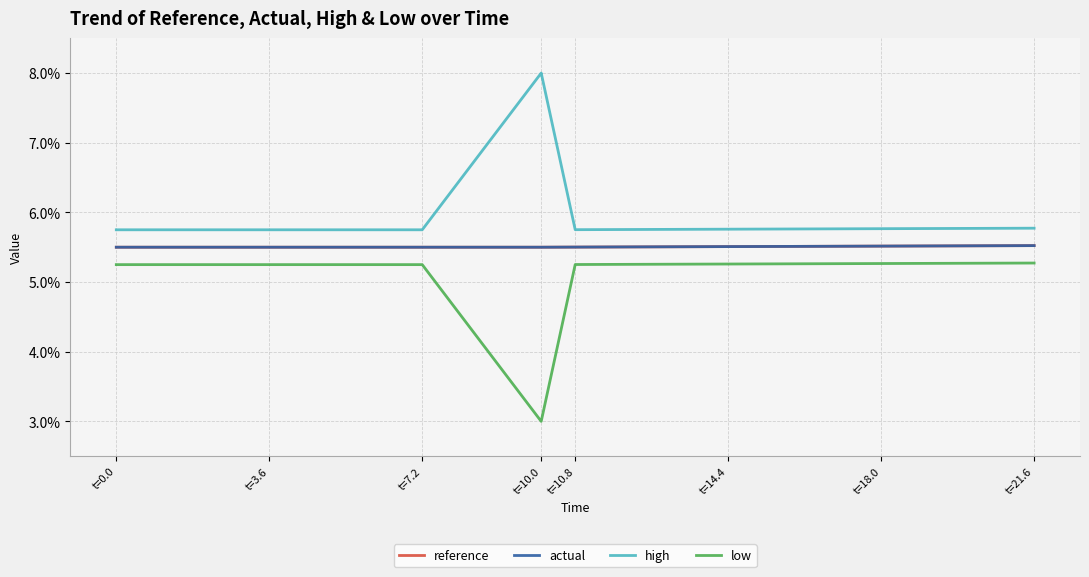

What is the difference between the highest and lowest values at t=0.0?

0.5